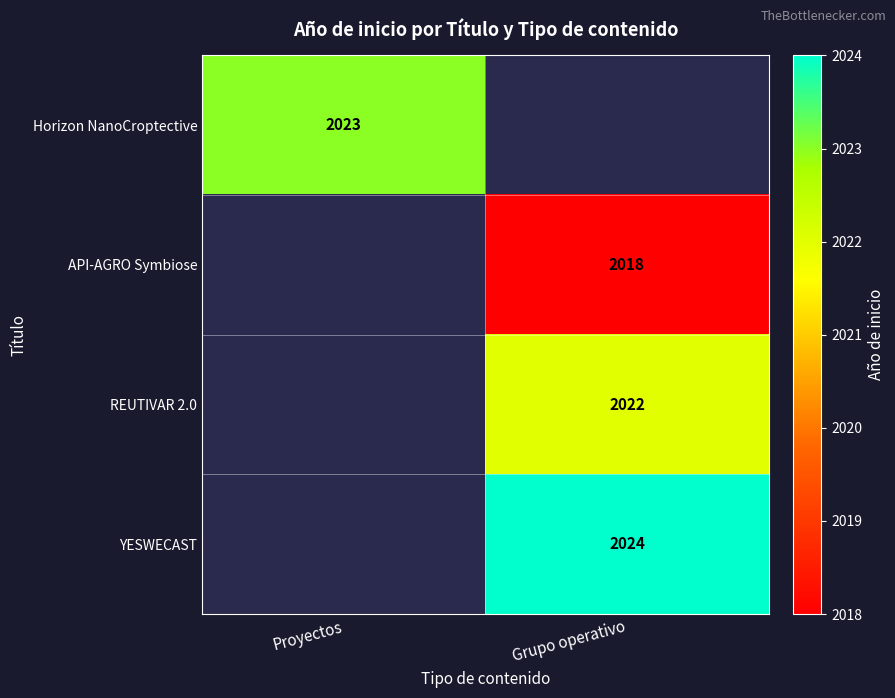

At which category is the sum across all series the highest?

Grupo operativo